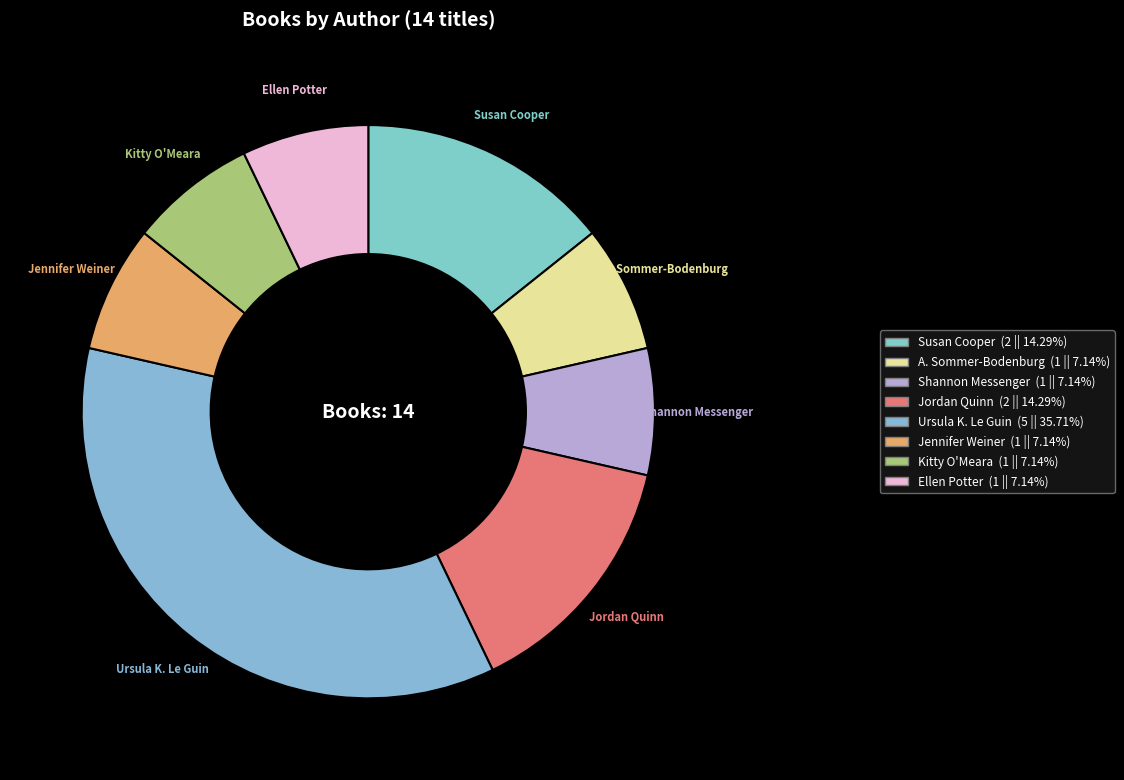

Count the number of slices in the pie.

8